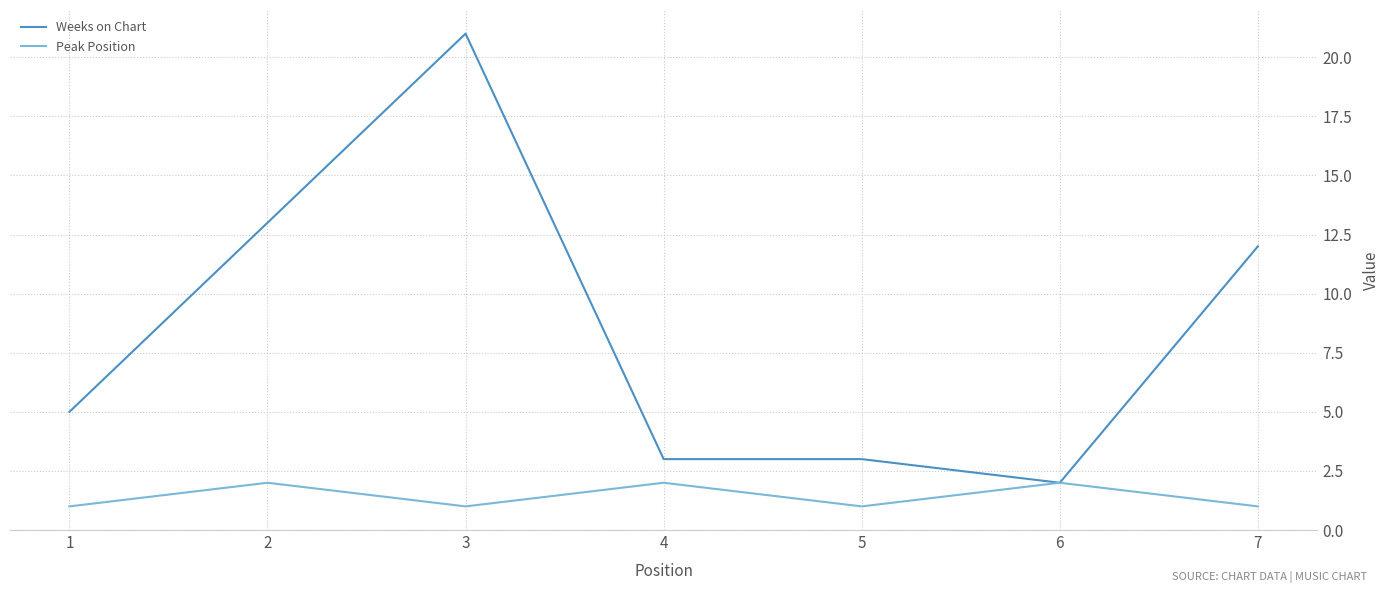

The value of Weeks on Chart at 4 is 3. True or false?

True